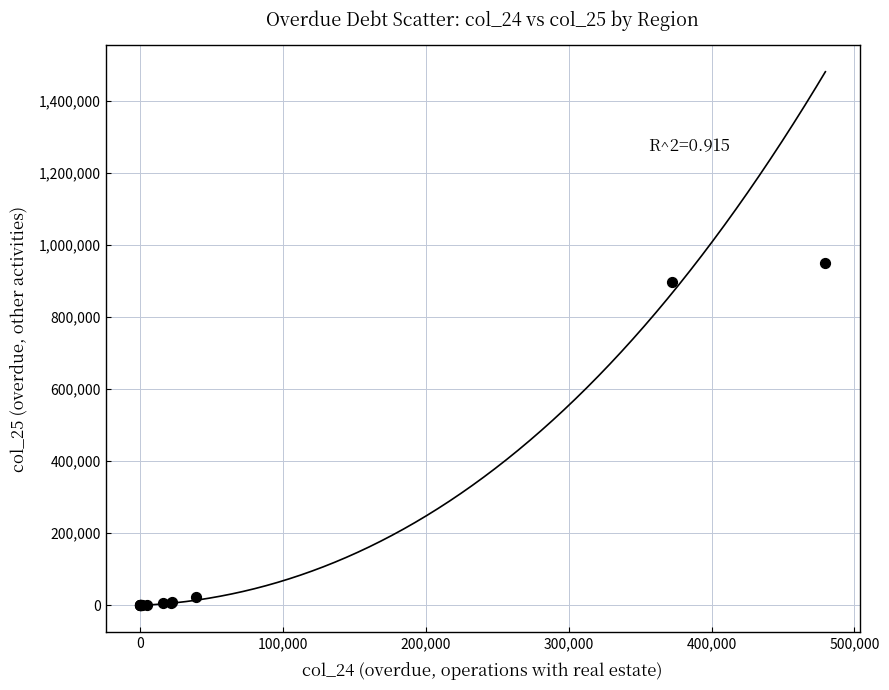

What Y value in the scatter plot is closest to 474454?

896025